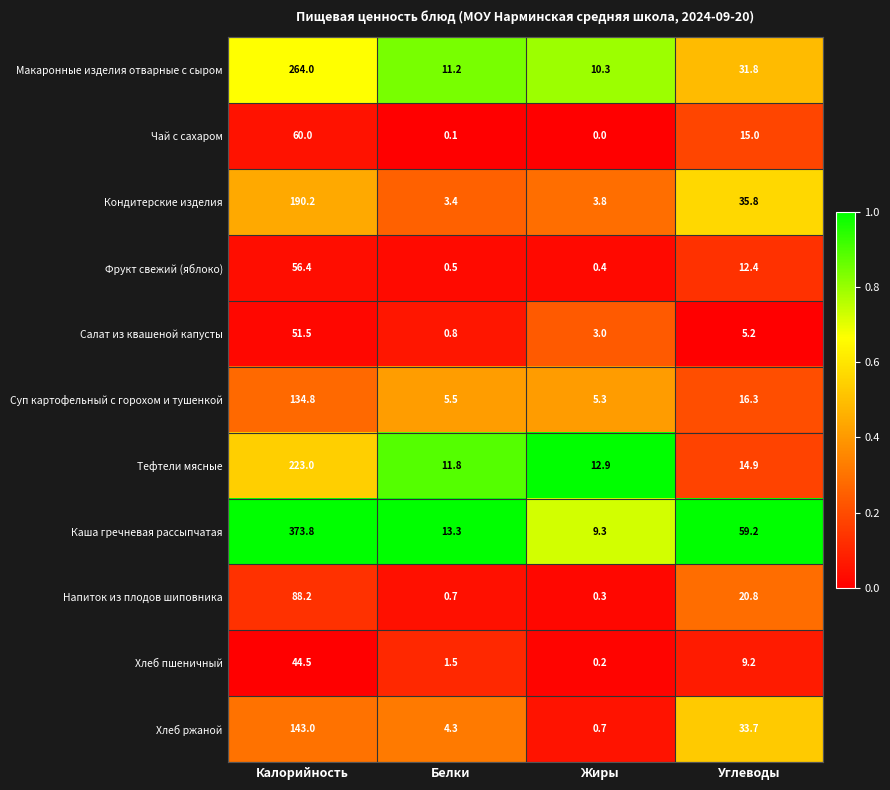

How many distinct data groups are displayed?

11